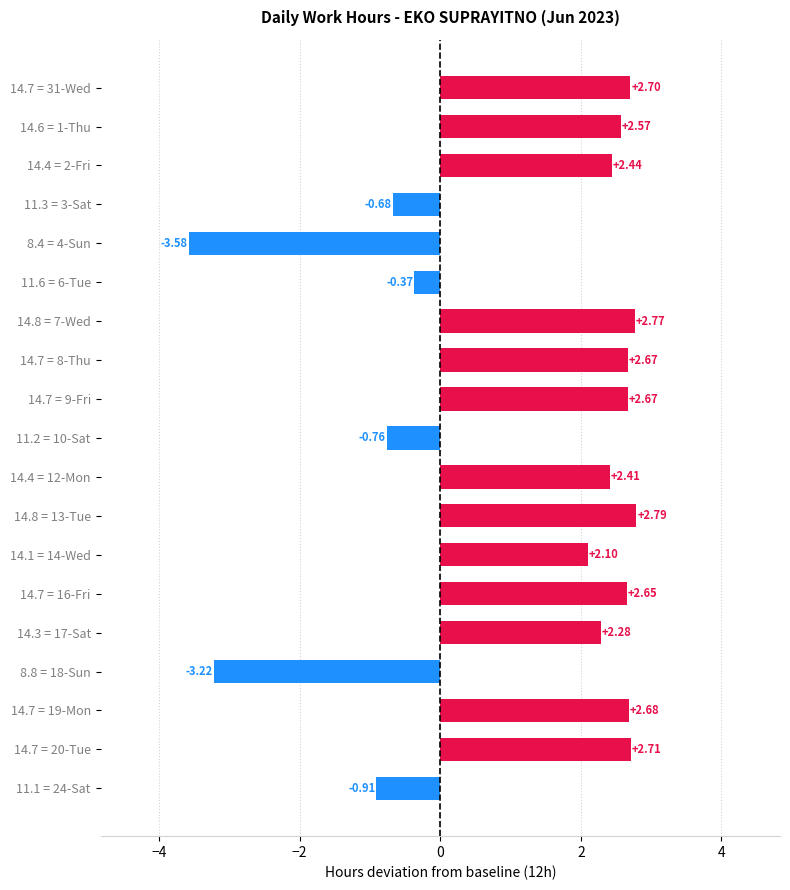

What is the difference between the maximum and second lowest values?

6.0